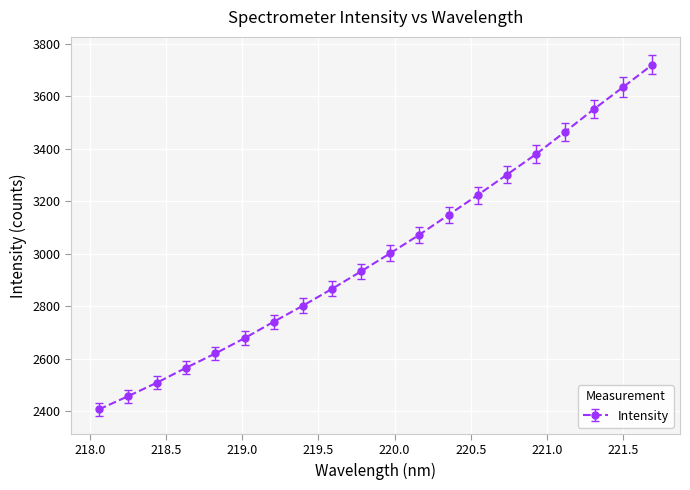

What is the smallest value displayed?

2407.7